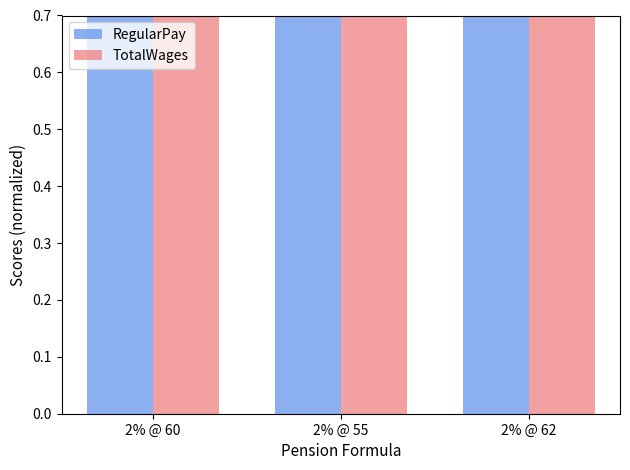

What is the label of the 3rd bar from the left?

2% @ 62